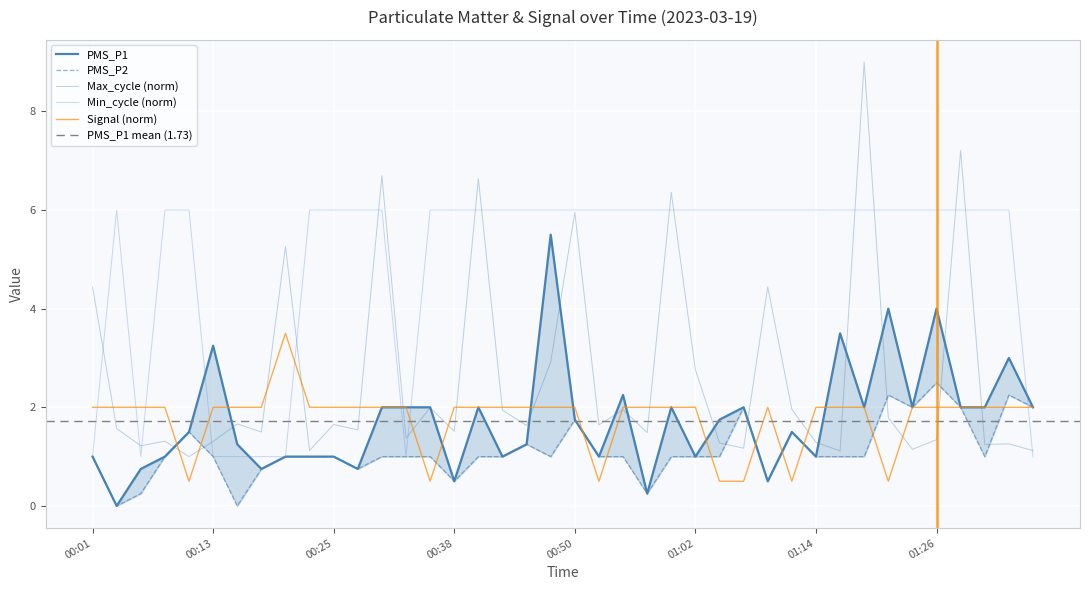

At which category is the sum across all series the highest?

01:19